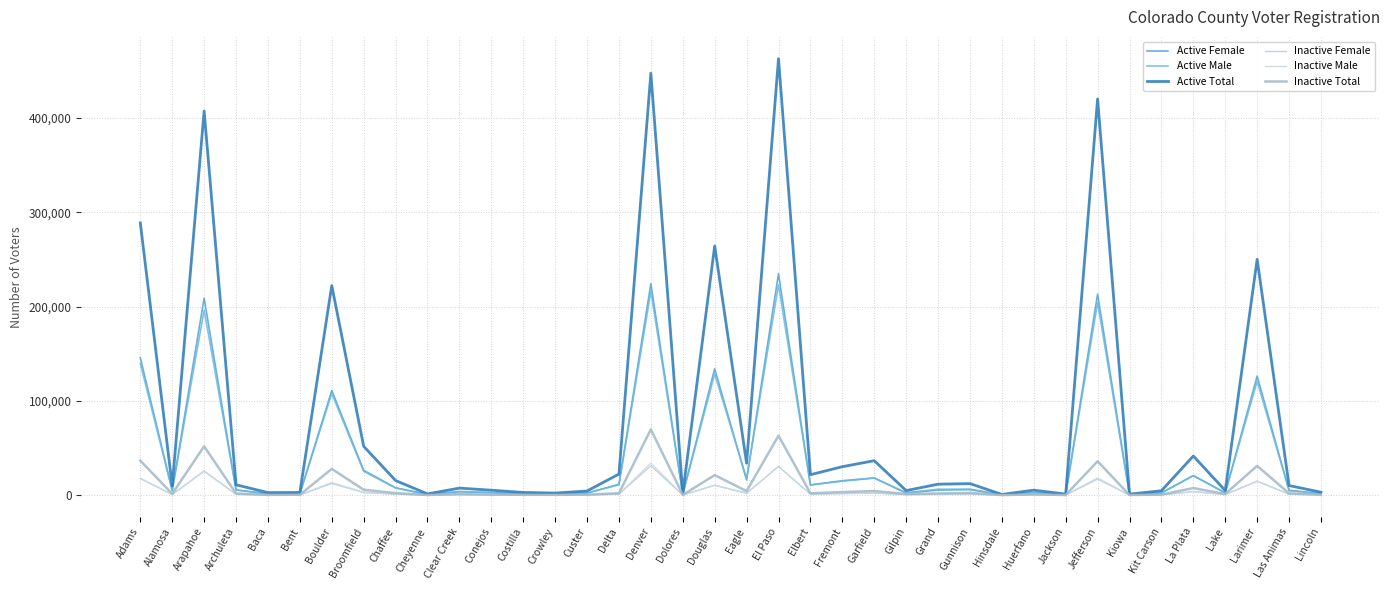

What are all the series names shown in the legend?

Active Female, Active Male, Active Total, Inactive Female, Inactive Male, Inactive Total